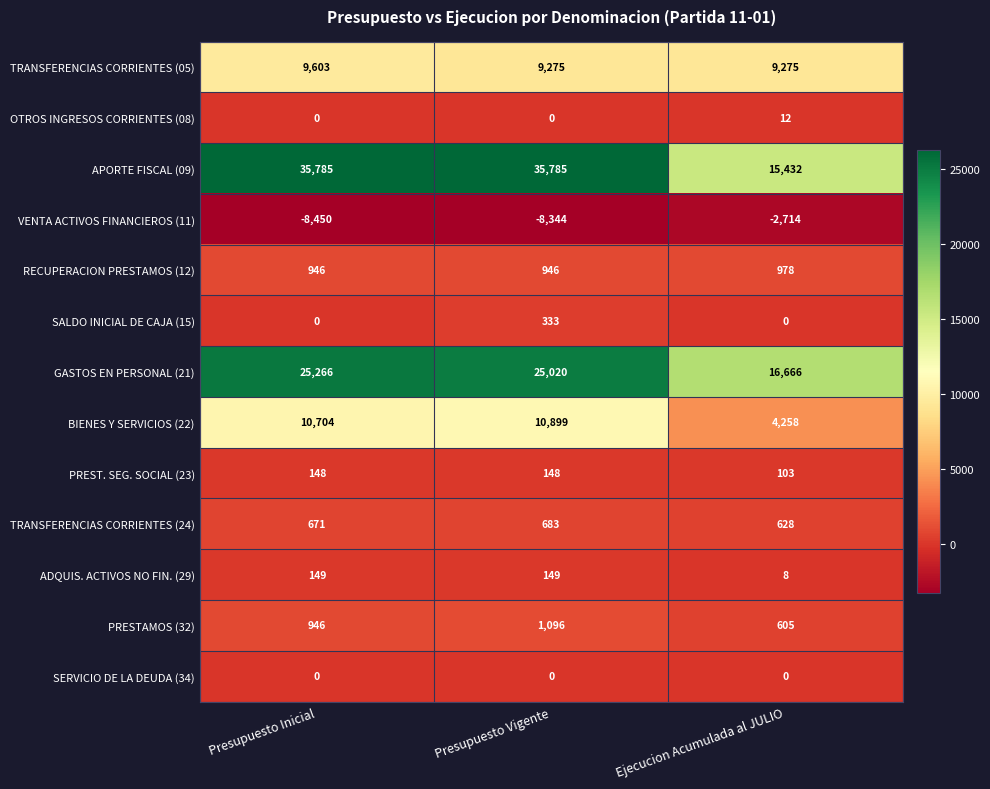

Which category has the highest value in the PRESTAMOS (32) series?

Presupuesto Vigente